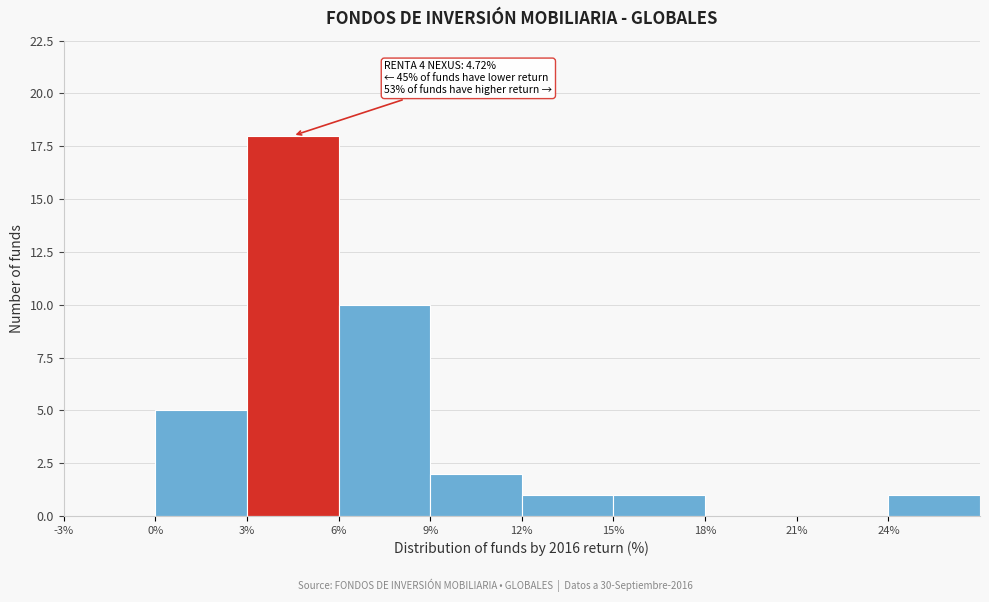

Which range on the x-axis has the tallest bar?

3 to 6